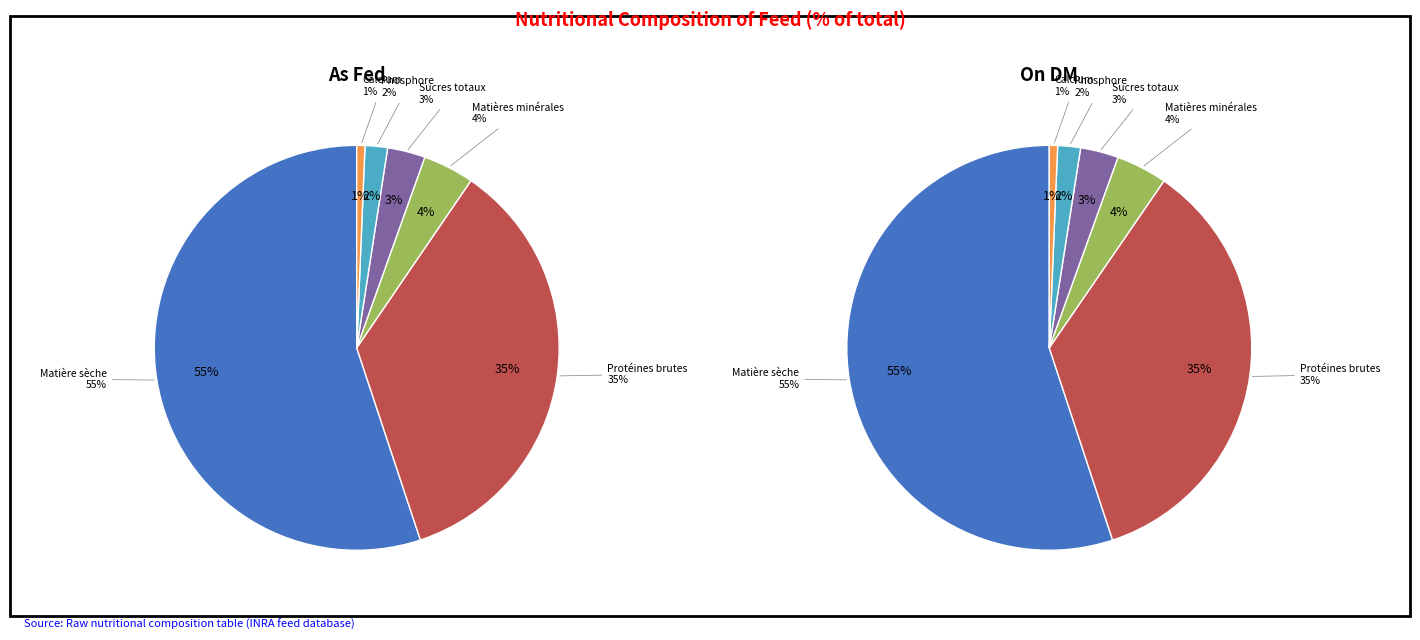

Is it true that Sucres totaux is 3% of the pie?

True